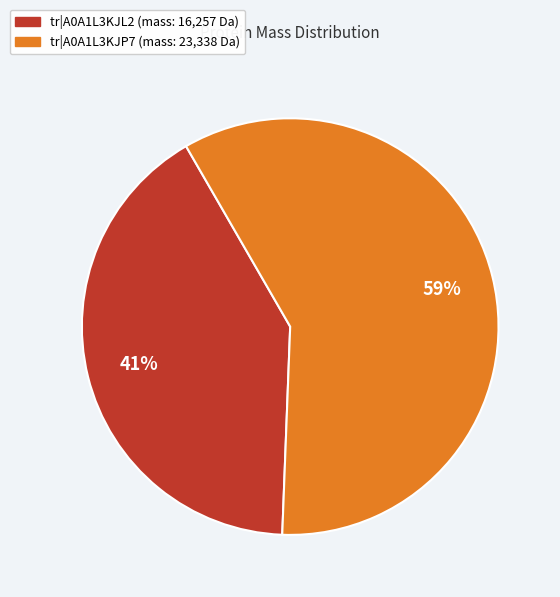

To the nearest percent, what is the average slice percentage?

50%